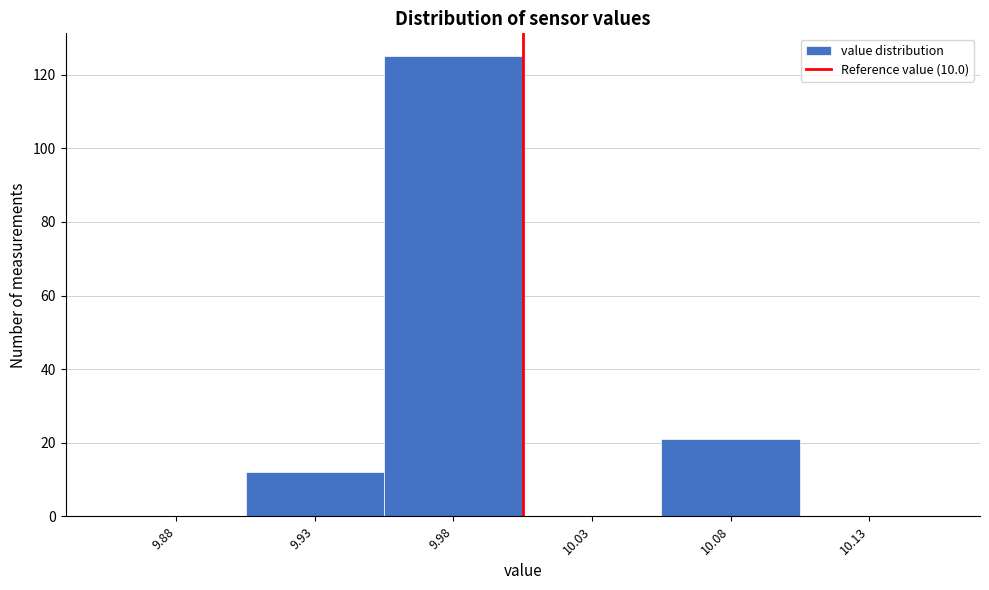

Reading left to right, transcribe all the data shown in this chart.

9.88=0	9.93=12	9.98=125	10.03=0	10.08=21	10.13=0